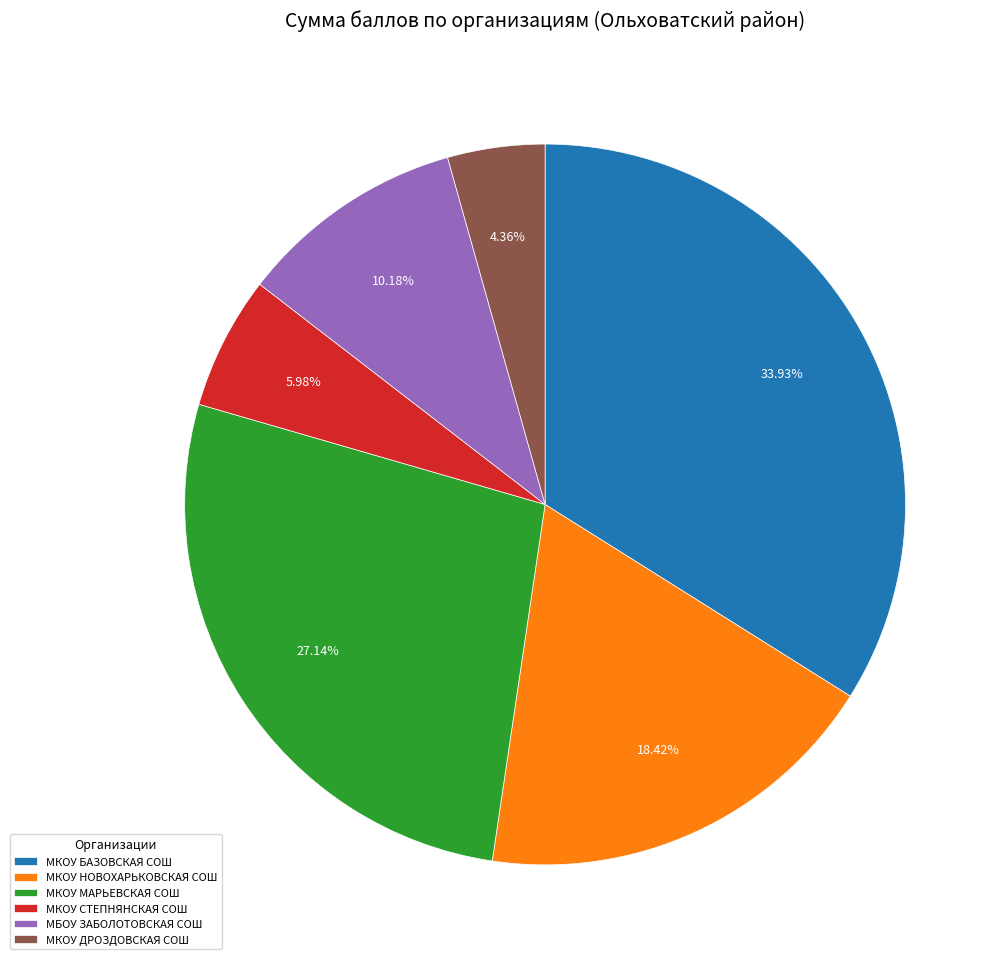

Rank the categories by value from highest to lowest.

МКОУ БАЗОВСКАЯ СОШ, МКОУ МАРЬЕВСКАЯ СОШ, МКОУ НОВОХАРЬКОВСКАЯ СОШ, МБОУ ЗАБОЛОТОВСКАЯ СОШ, МКОУ СТЕПНЯНСКАЯ СОШ, МКОУ ДРОЗДОВСКАЯ СОШ